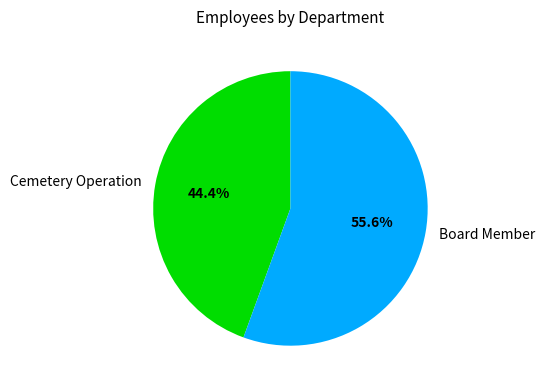

Is there any slice that represents more than half of the pie?

Yes